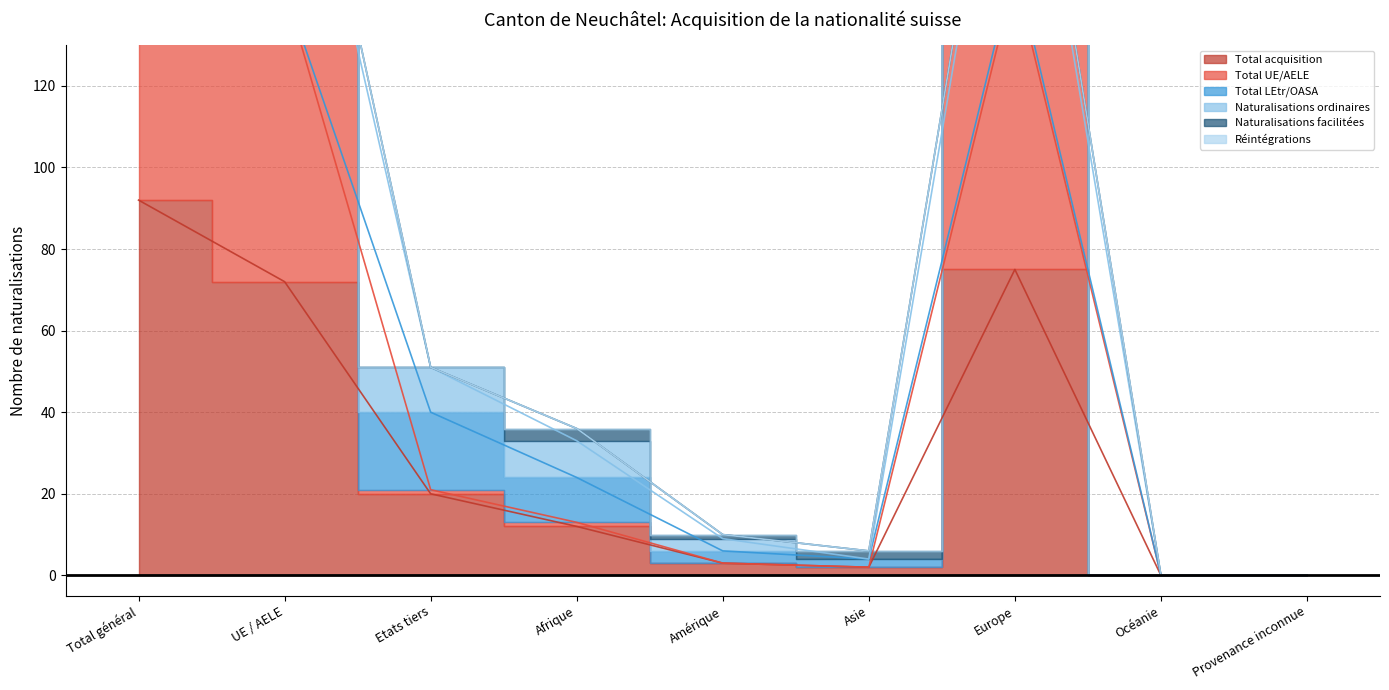

True or false: Total UE/AELE and Naturalisations ordinaires intersect in this chart.

False